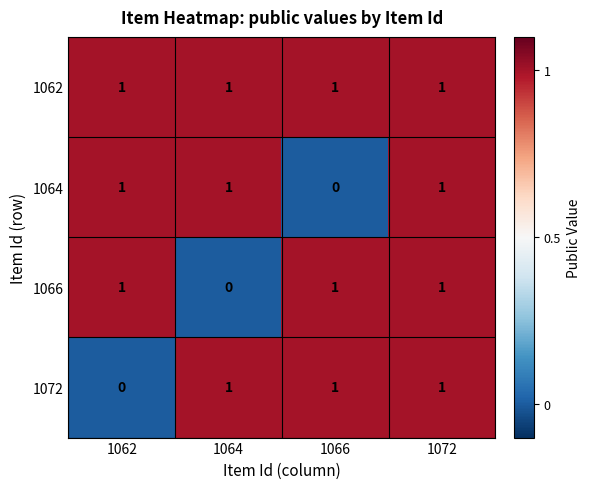

Which series has the largest total across all categories?

1062